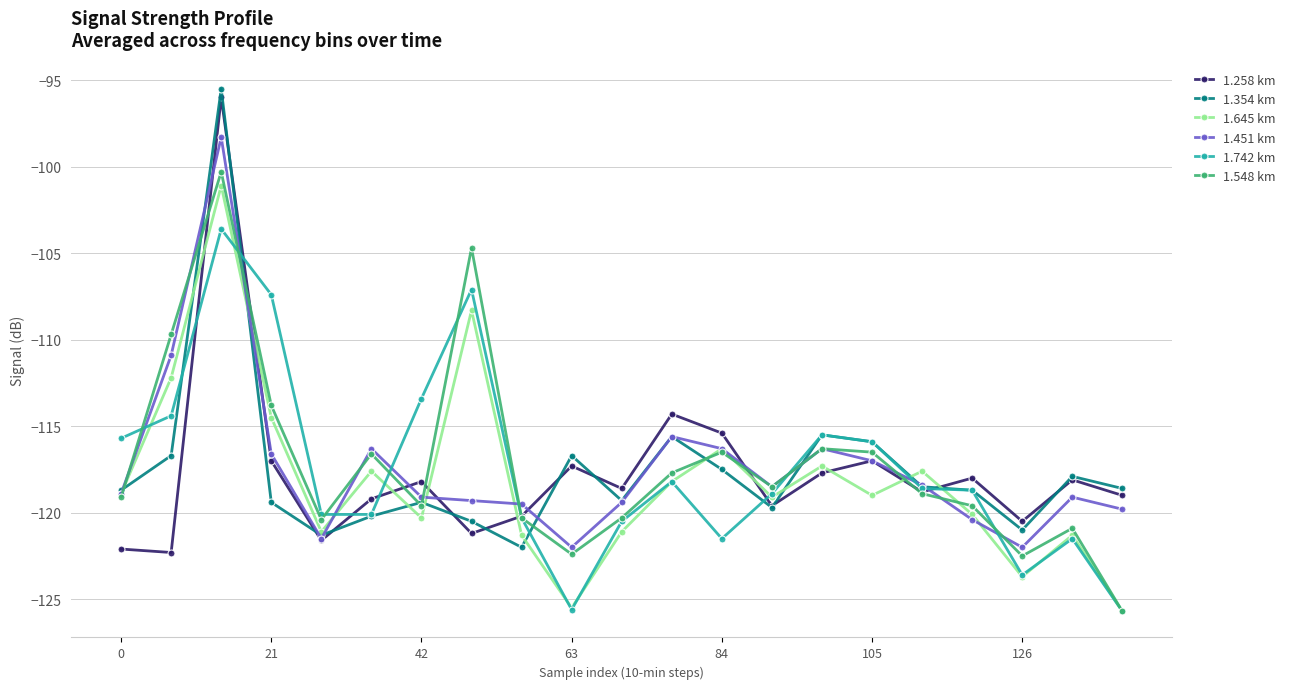

What is the maximum value for 1.451 km?

-98.3